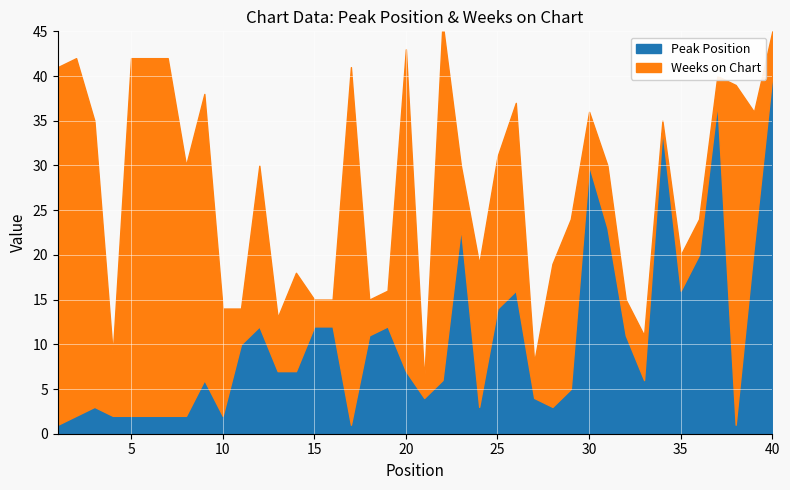

Rank the series by their average value, from lowest to highest.

Peak Position, Weeks on Chart